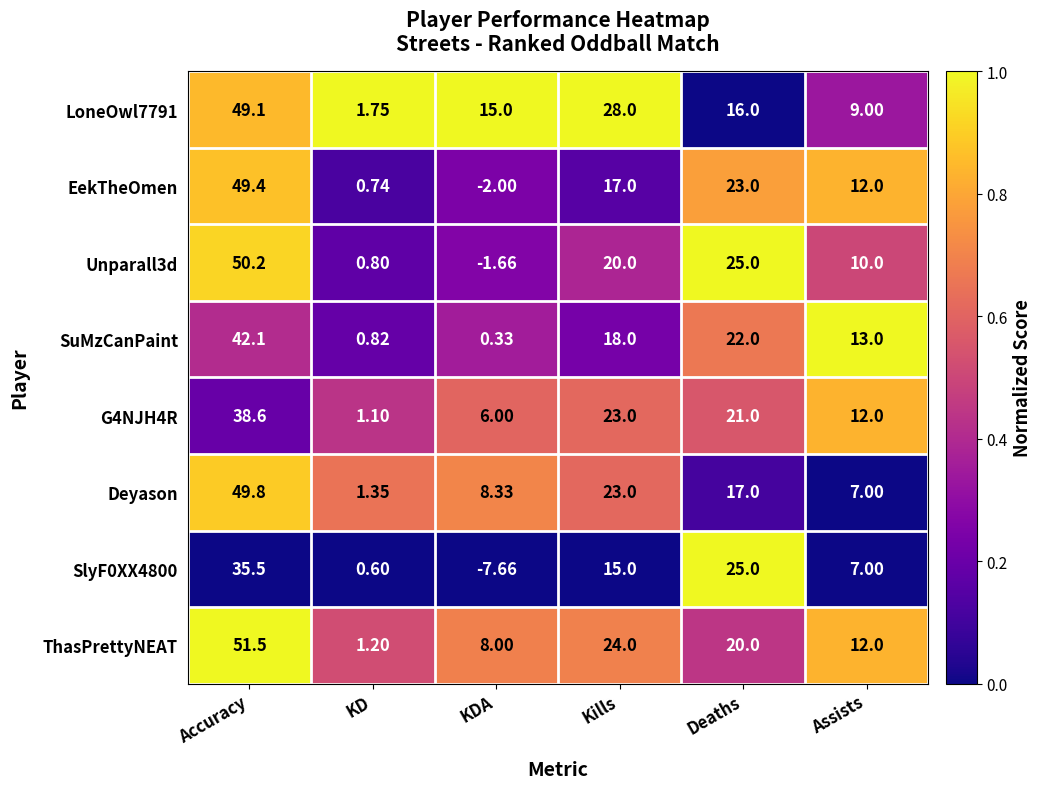

At which label does ThasPrettyNEAT reach its minimum?

KD